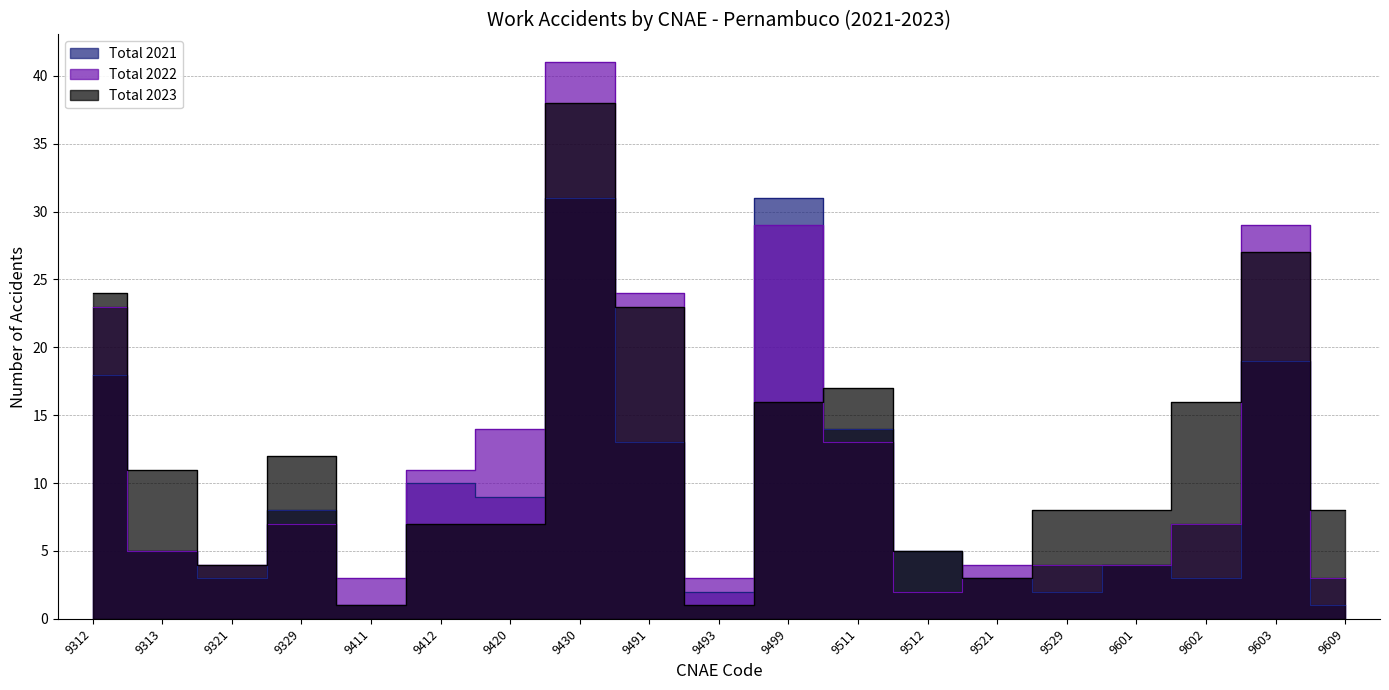

Is it true that Total 2021 equals 3 at 9313?

False